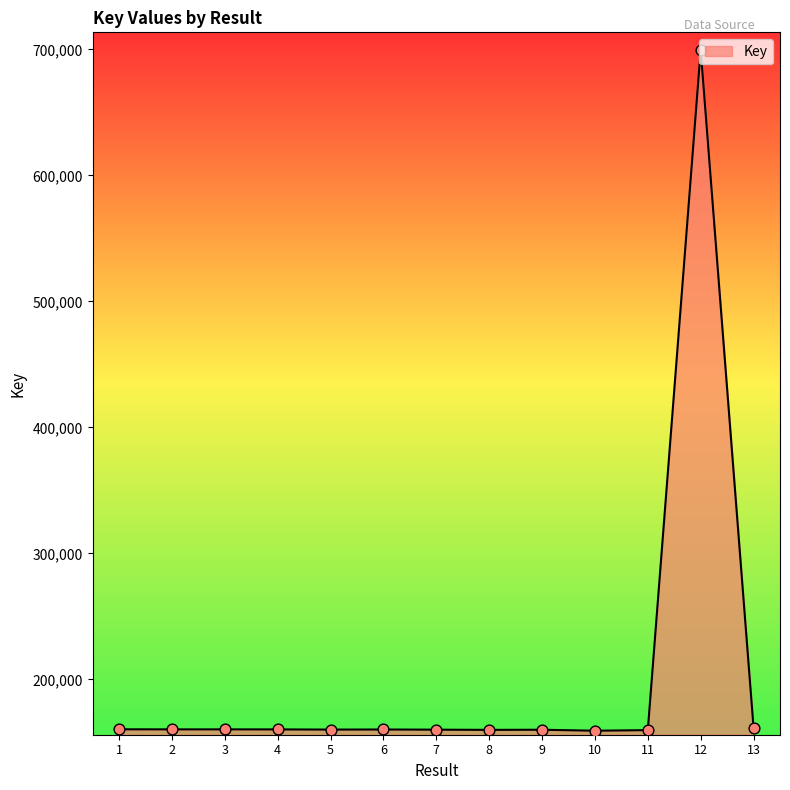

What is the ratio of the value at 7 to the value at 6?

1.0